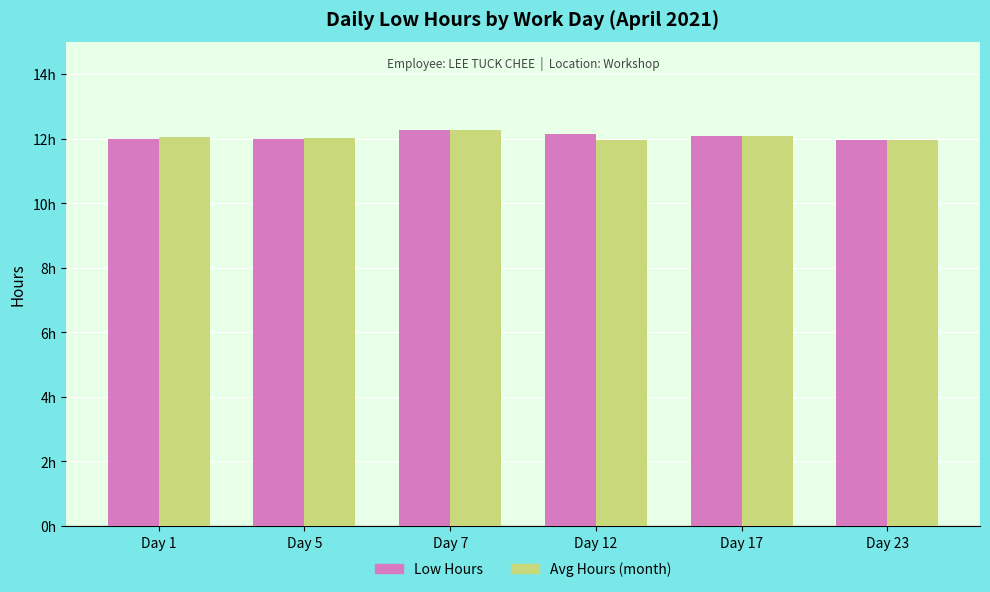

Is it true that Low Hours equals 19.8 at Day 17?

False